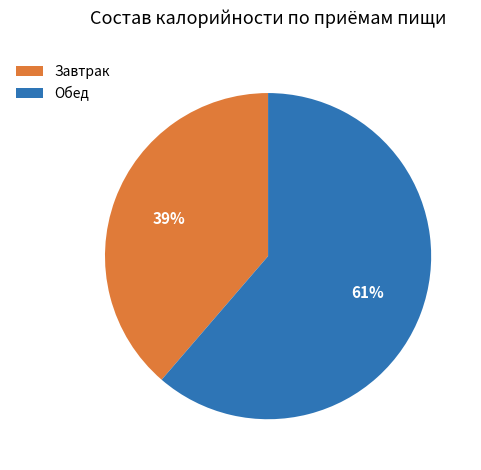

Is there any slice that represents more than half of the pie?

Yes